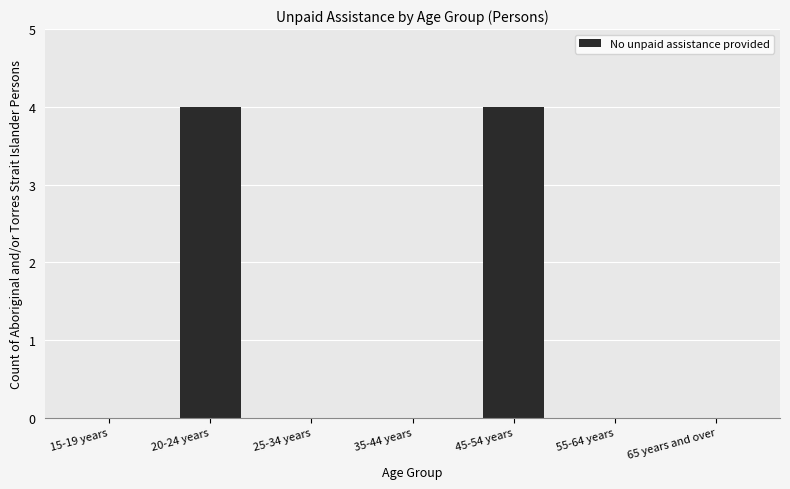

How many categories are shown in the chart?

7